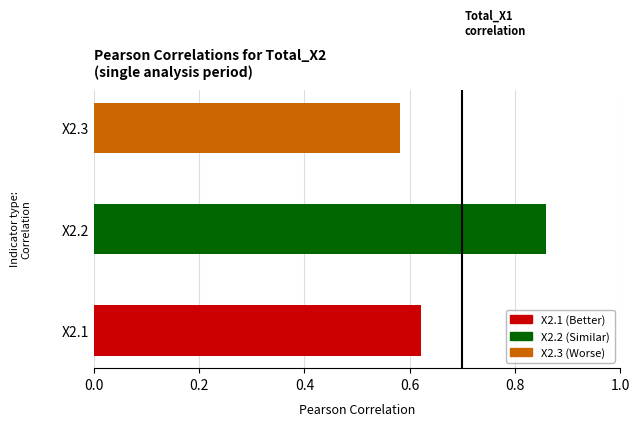

What is the change in value from X2.1 to X2.2?

+0.2